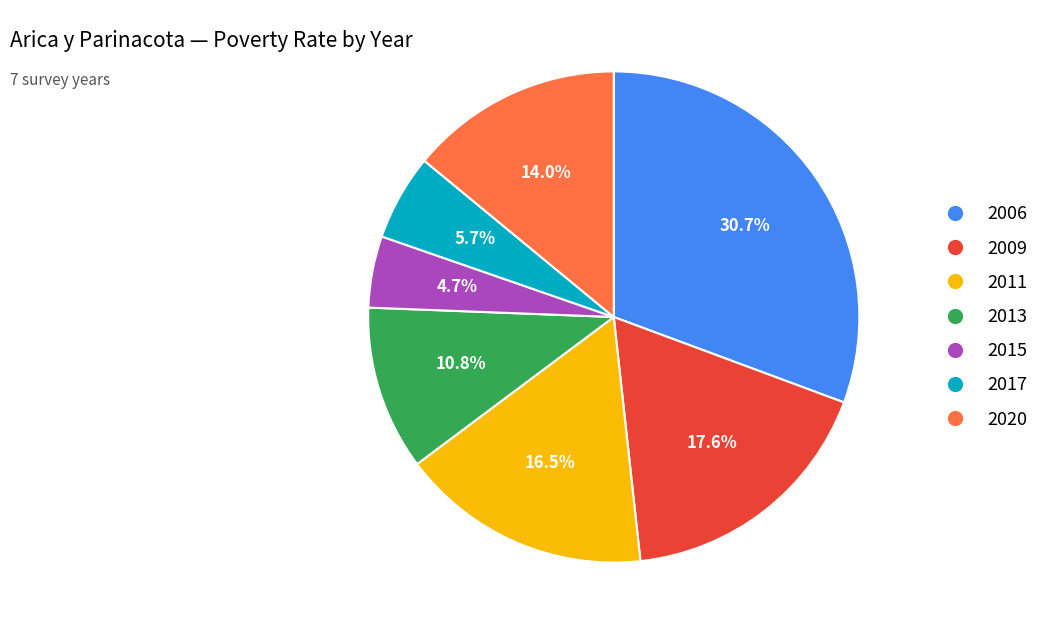

Which has a higher value, 2011 or 2015?

2011